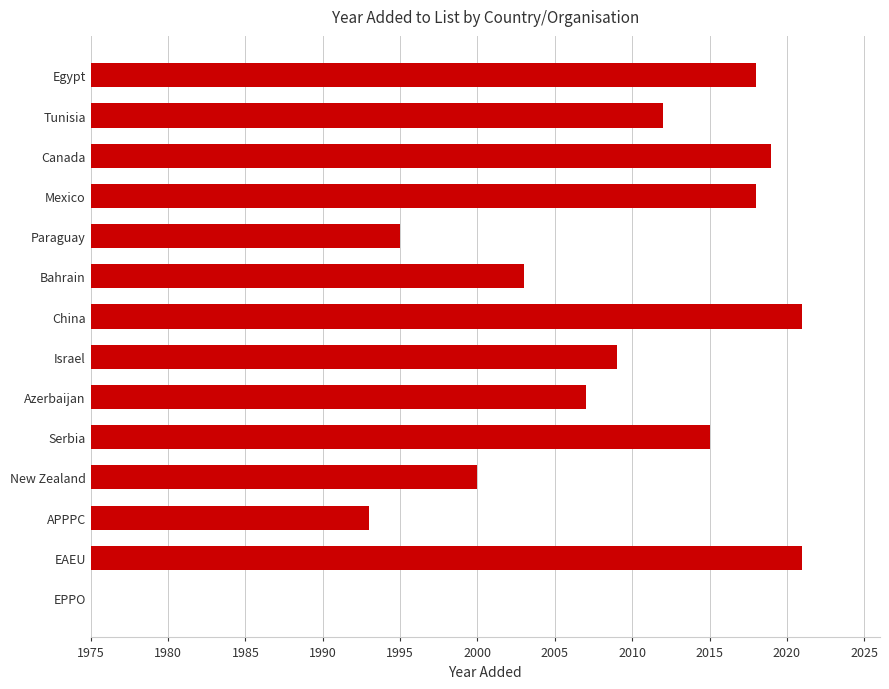

Are the bars horizontal?

Yes